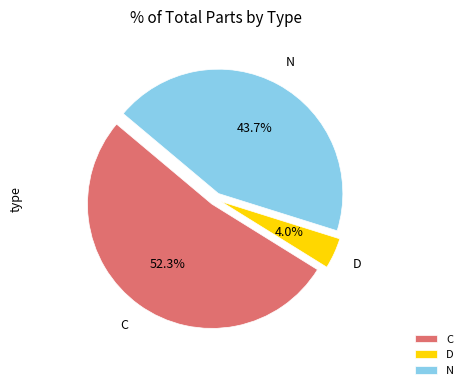

Combined, what portion of the pie is D and N?

47.7%